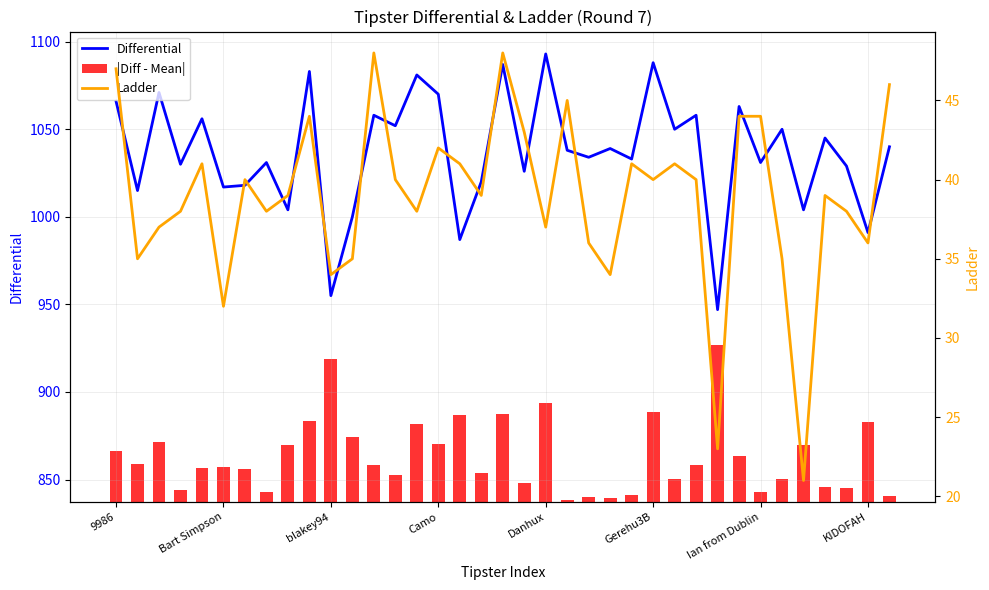

Reading right to left, extract all data points from this chart.

Differential: 1040.0	991.0	1029.0	1045.0	1004.0	1050.0	1031.0	1063.0	947.0	1058.0	1050.0	1088.0	1033.0	1039.0	1034.0	1038.0	1093.0	1026.0	1087.0	1020.0	987.0	1070.0	1081.0	1052.0	1058.0	1000.0	955.0	1083.0	1004.0	1031.0	1018.0	1017.0	1056.0	1030.0	1071.0	1015.0	1066.0
|Diff - Mean|: 3.2	45.8	7.8	8.2	32.8	13.2	5.8	26.2	89.8	21.2	13.2	51.2	3.8	2.2	2.8	1.2	56.2	10.8	50.2	16.8	49.8	33.2	44.2	15.2	21.2	36.8	81.8	46.2	32.8	5.8	18.8	19.8	19.2	6.8	34.2	21.8	29.2
Ladder: 46.0	36.0	38.0	39.0	21.0	35.0	44.0	44.0	23.0	40.0	41.0	40.0	41.0	34.0	36.0	45.0	37.0	43.0	48.0	39.0	41.0	42.0	38.0	40.0	48.0	35.0	34.0	44.0	39.0	38.0	40.0	32.0	41.0	38.0	37.0	35.0	47.0